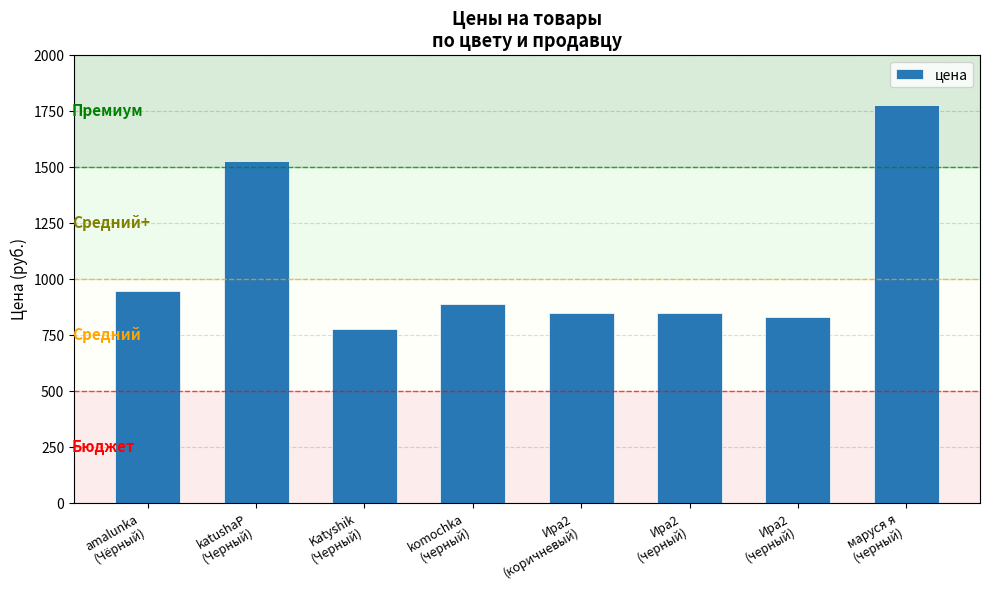

Count the number of categories in the chart.

8